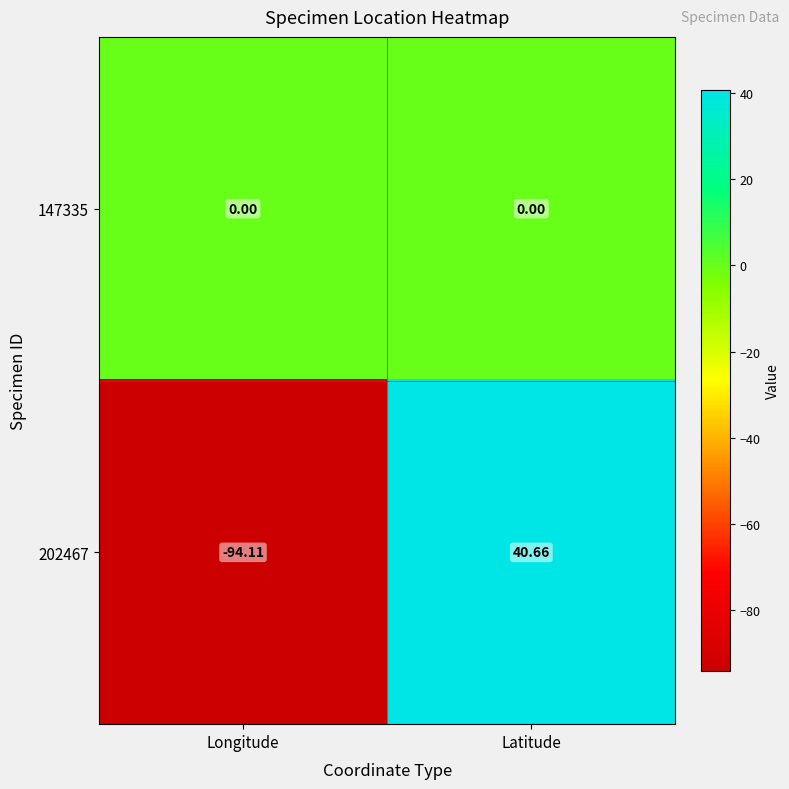

Rank the categories by 202467 value from highest to lowest.

Latitude, Longitude